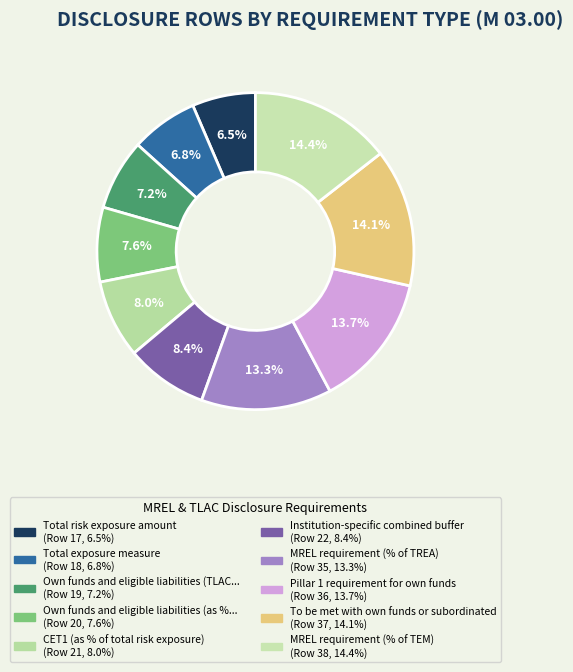

Does any single category account for the majority?

No